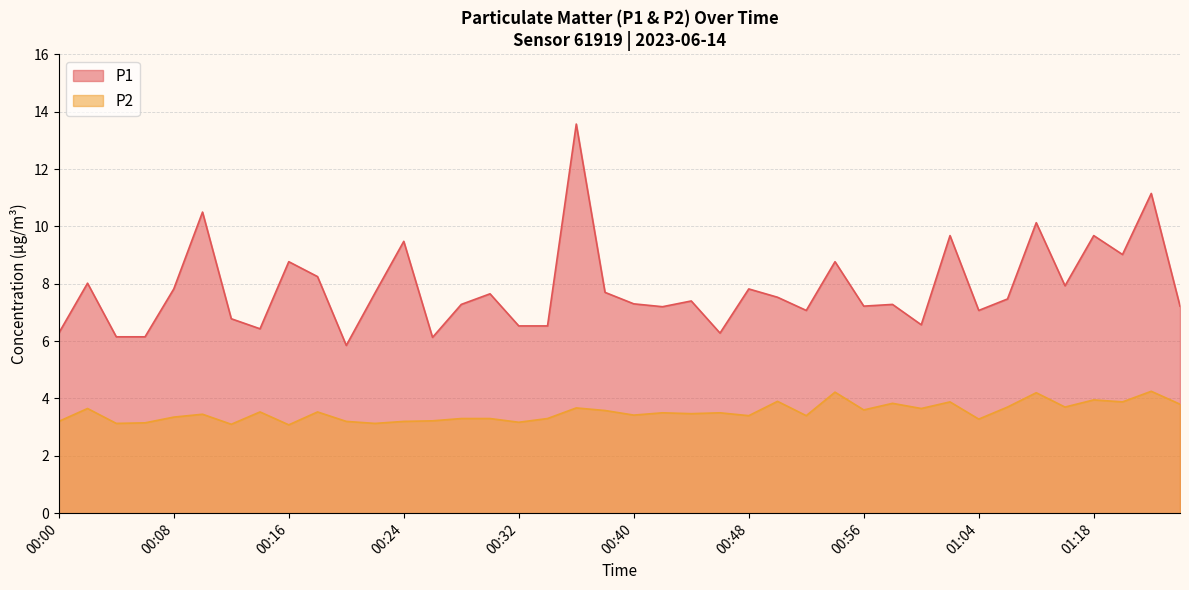

True or false: P2 and P1 intersect in this chart.

False